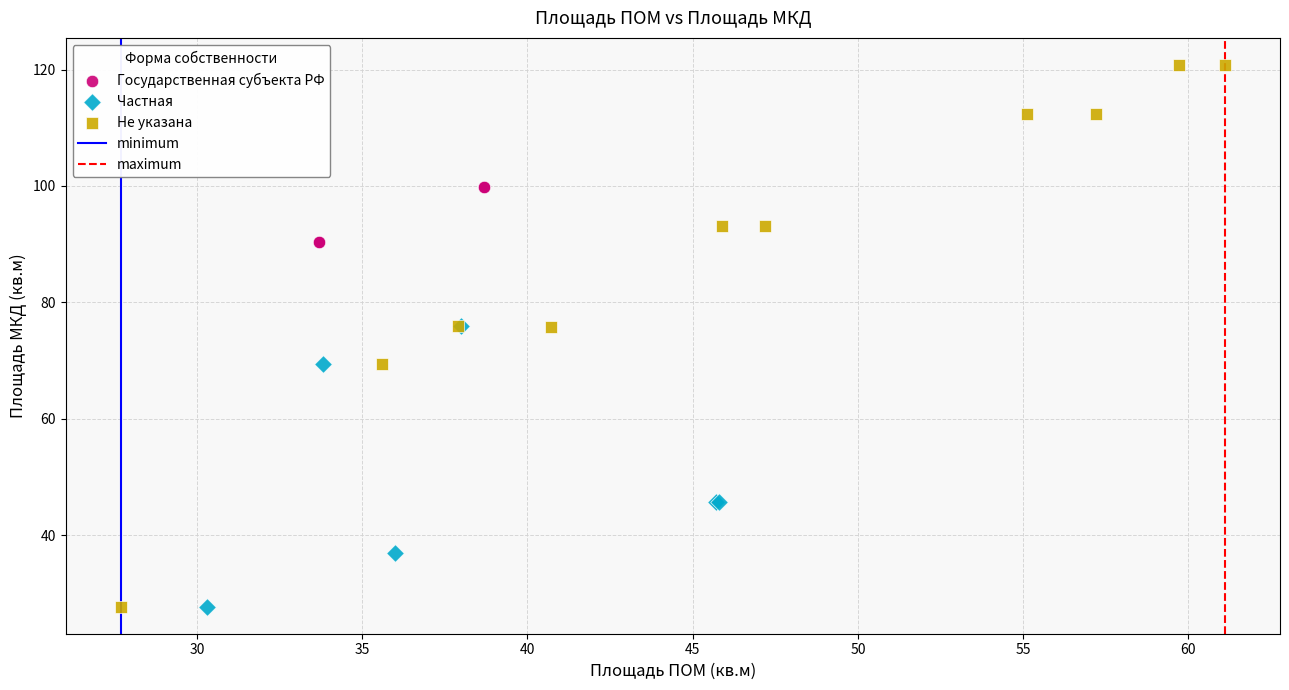

Which series reaches the maximum Y coordinate?

Не указана